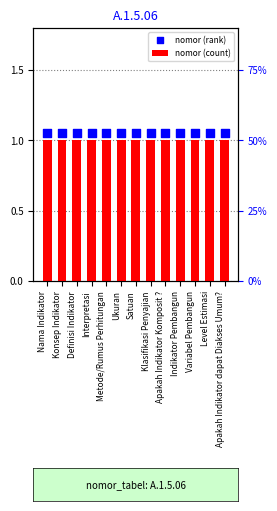

Which series has the largest total across all categories?

nomor (rank)